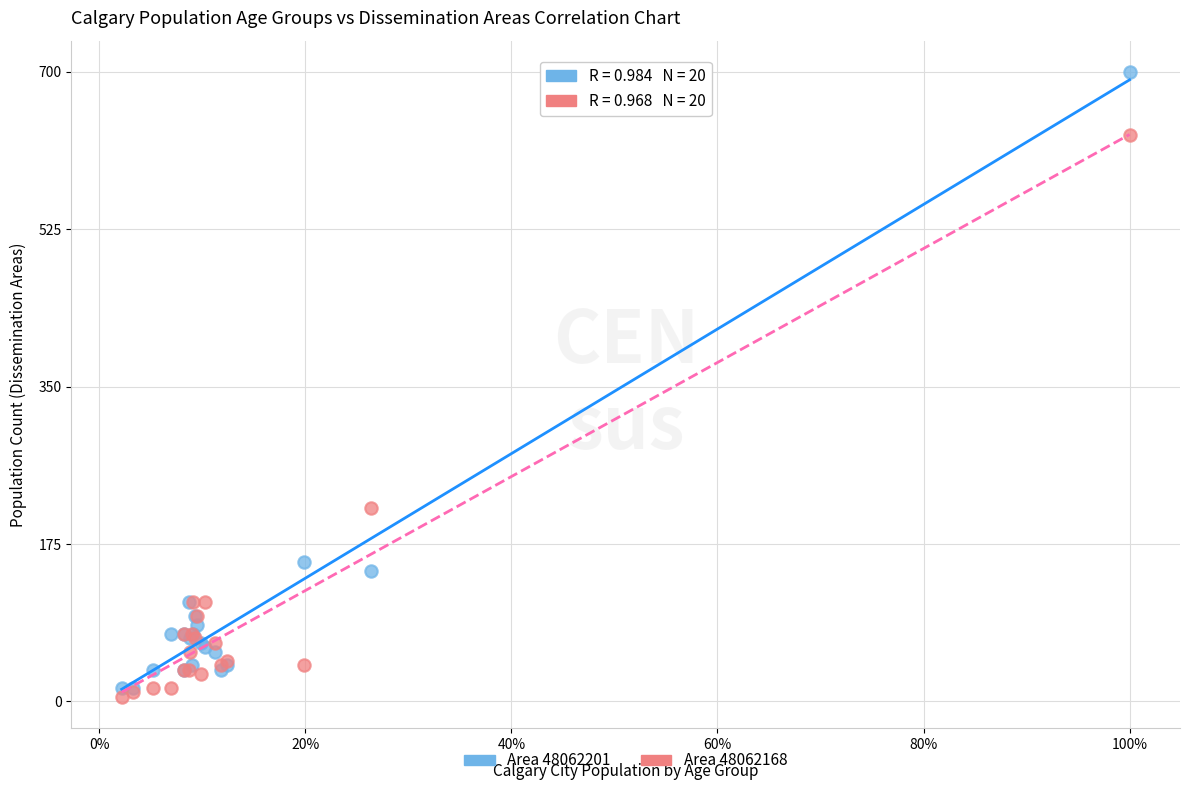

In the Area 48062201 series, what Y value is closest to 357?

155